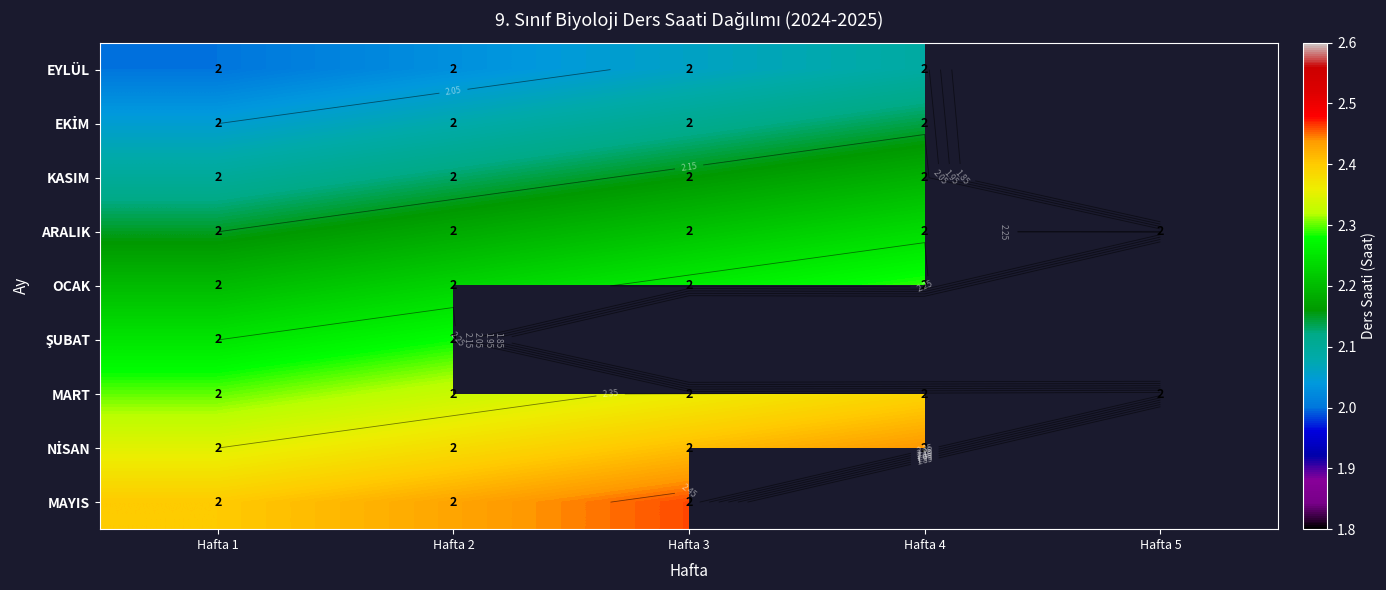

Rank the series at Hafta 3 from highest to lowest value.

MAYIS, NİSAN, OCAK, ŞUBAT, MART, ARALIK, KASIM, EKİM, EYLÜL